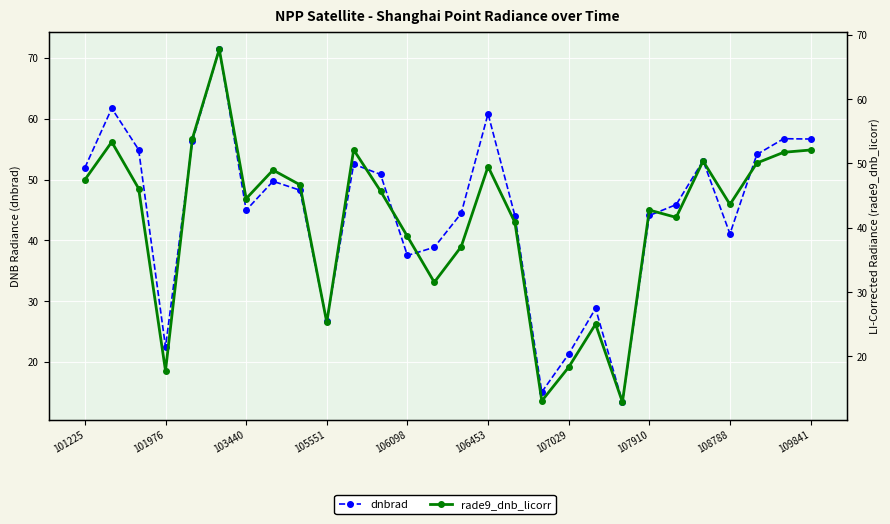

What is the difference between the dnbrad values at 23 and 106098?

3.2